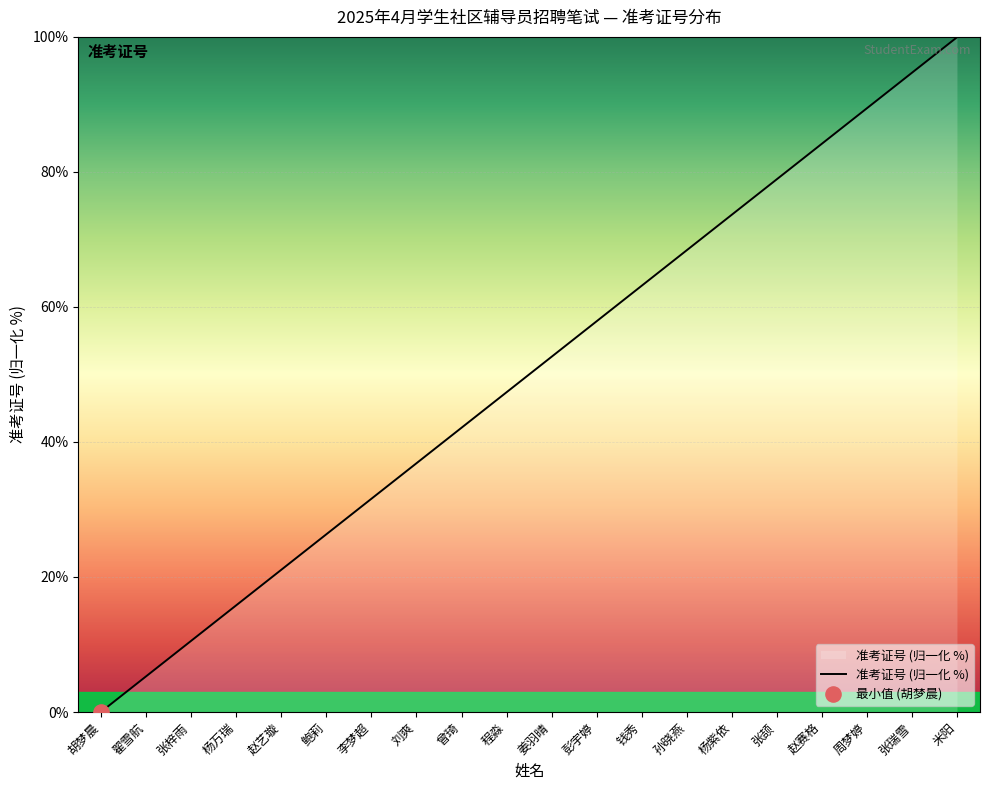

What is the change in value from 曾琦 to 赵赛格?

+42.1